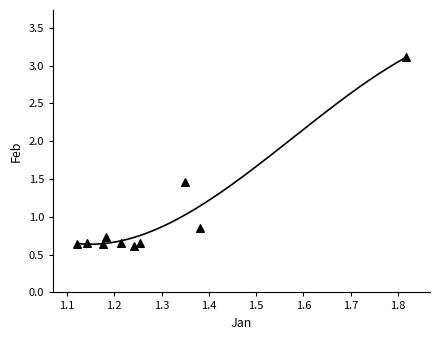

What is the average Y value?

1.0